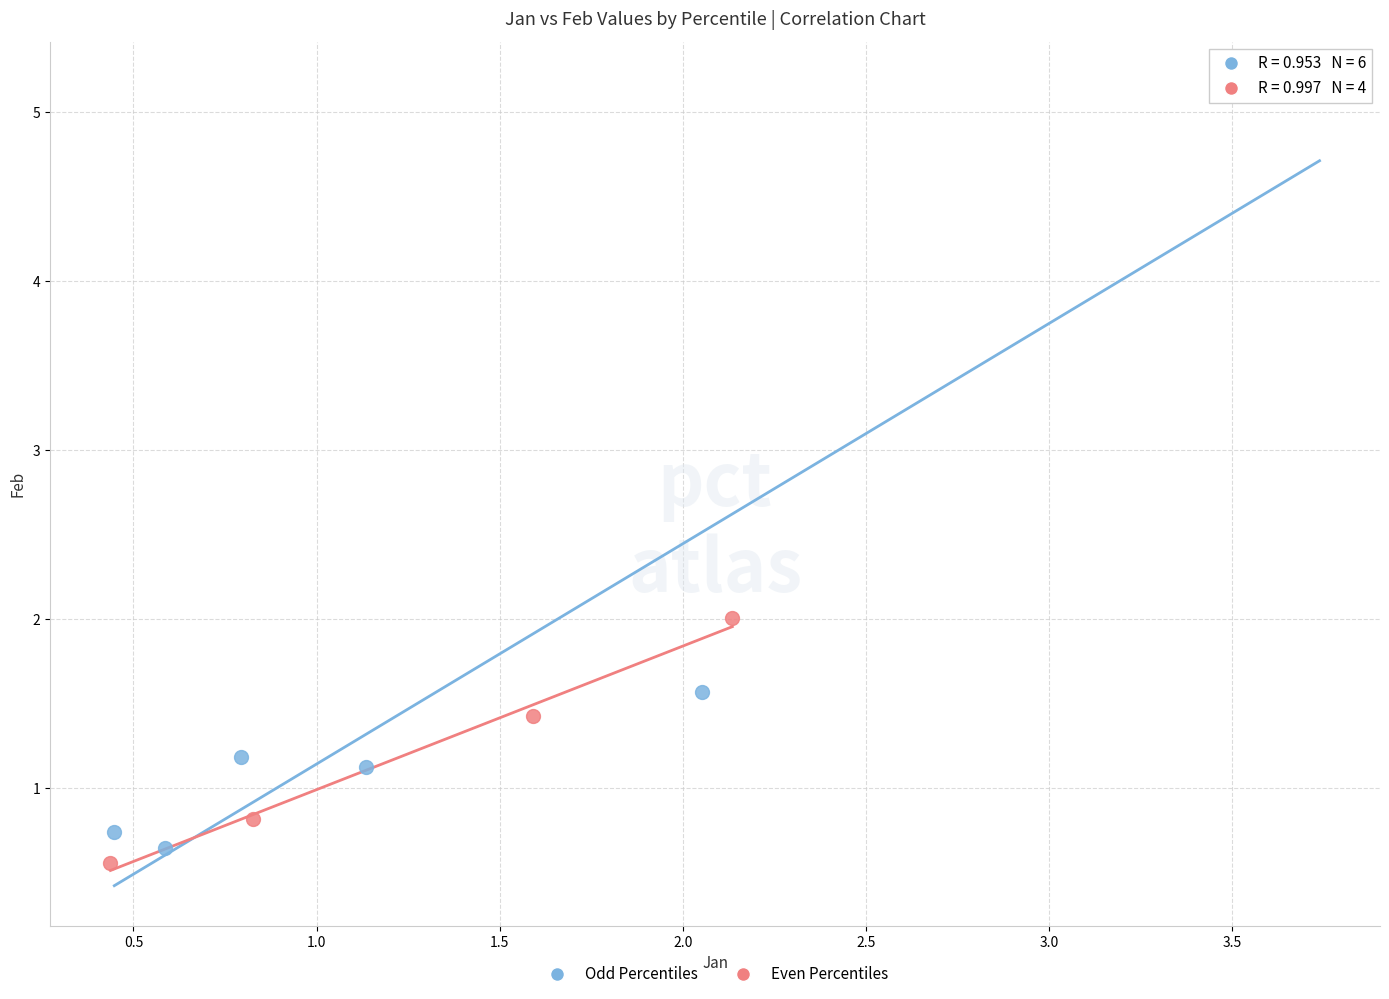

Which series contains the highest Y value?

Odd Percentiles